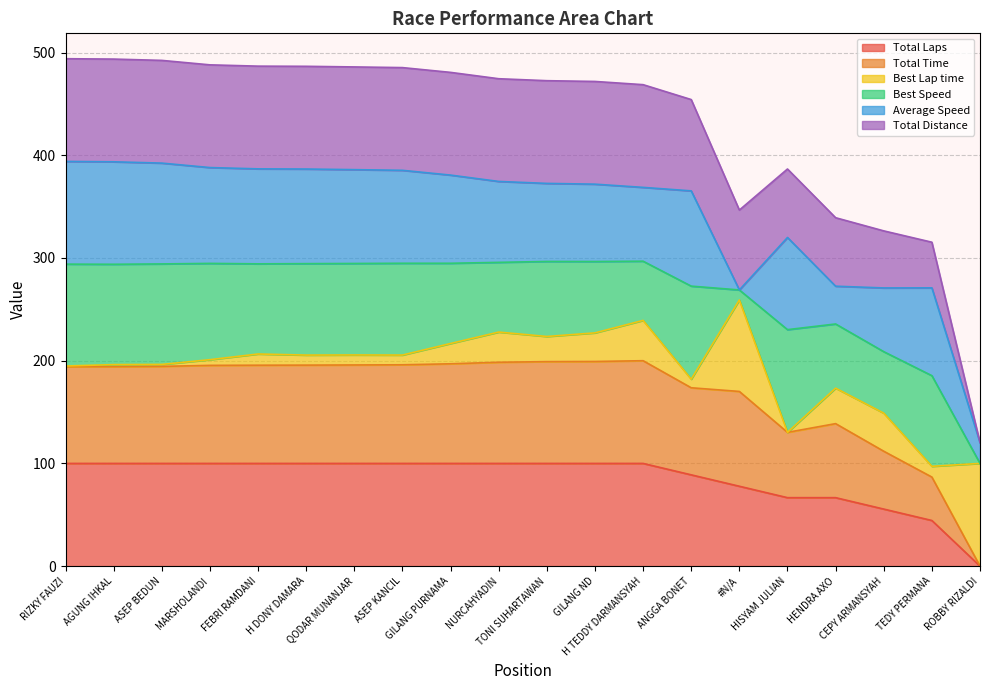

What is the label of the 8th point from the left?

ASEP KANCIL